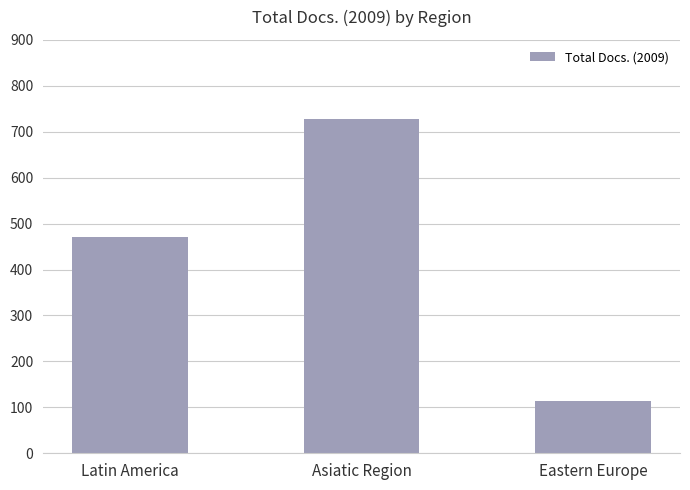

Is it true that the value at Asiatic Region is 728?

True